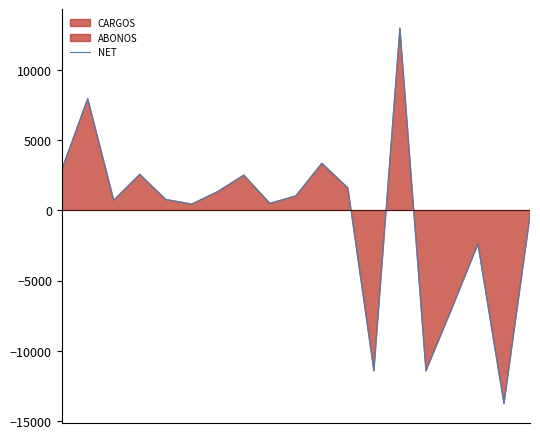

What is the sum of the values at 9 and 16?

-1358.0